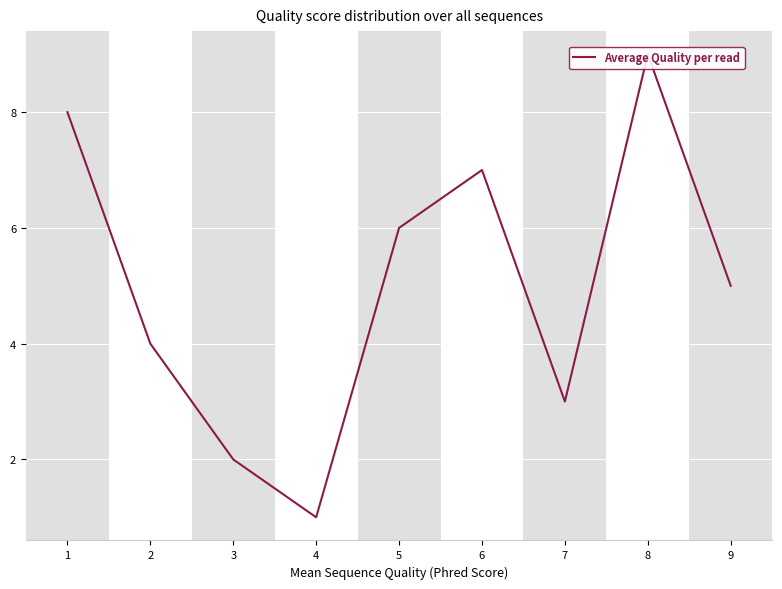

The value at 9 is 5. True or false?

True